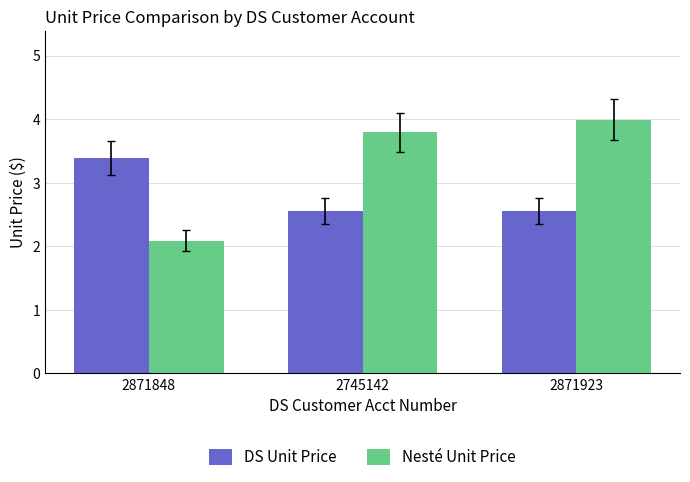

Which series has the widest spread of values?

Nesté Unit Price